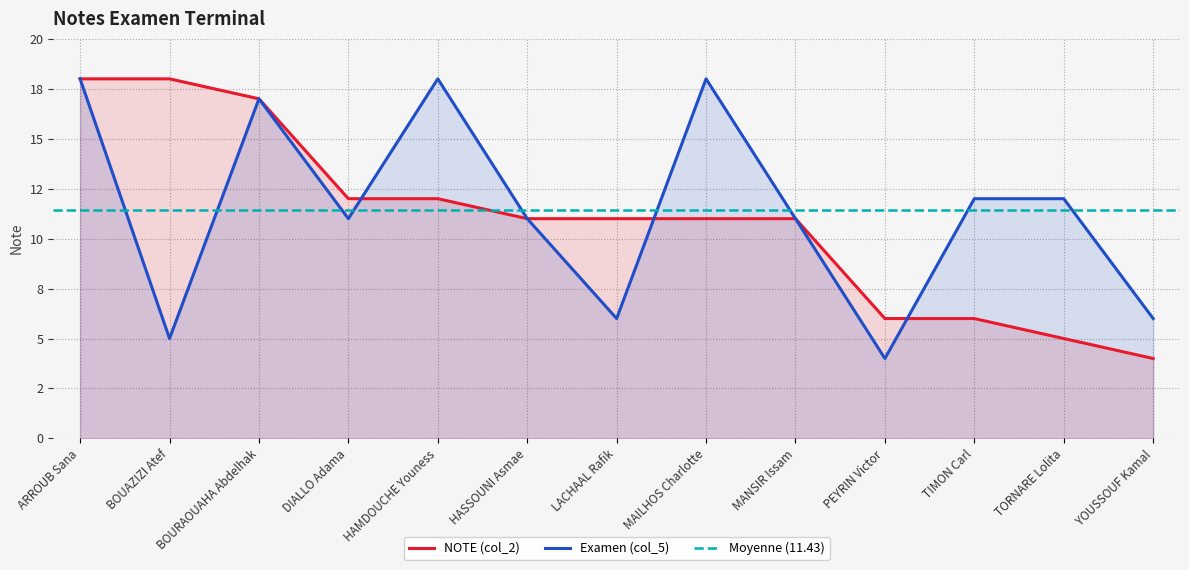

Rank the series by their maximum value, from lowest to highest.

NOTE (col_2), Examen (col_5)